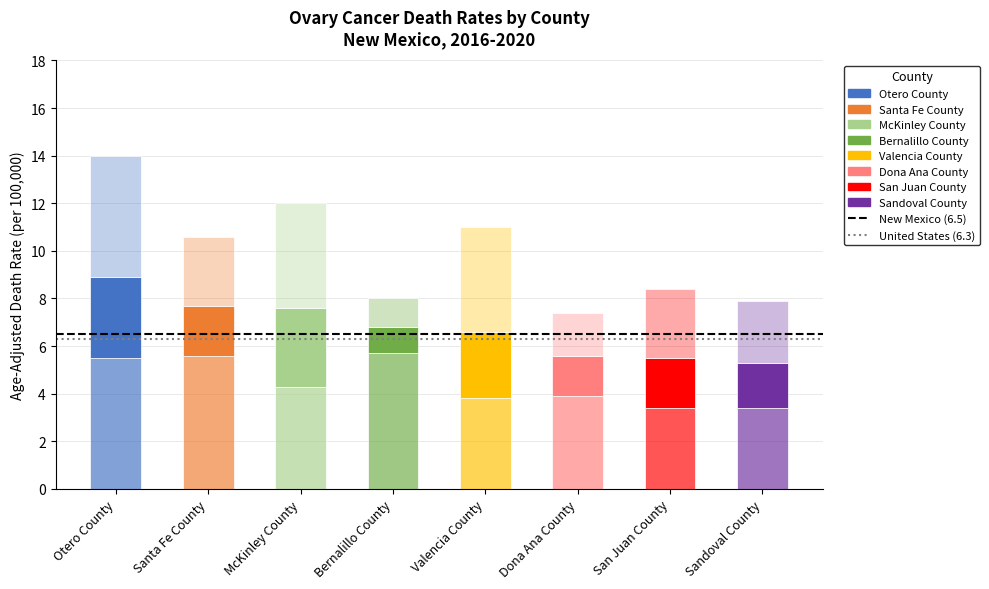

What is the label of the 5th bar from the right?

Bernalillo County